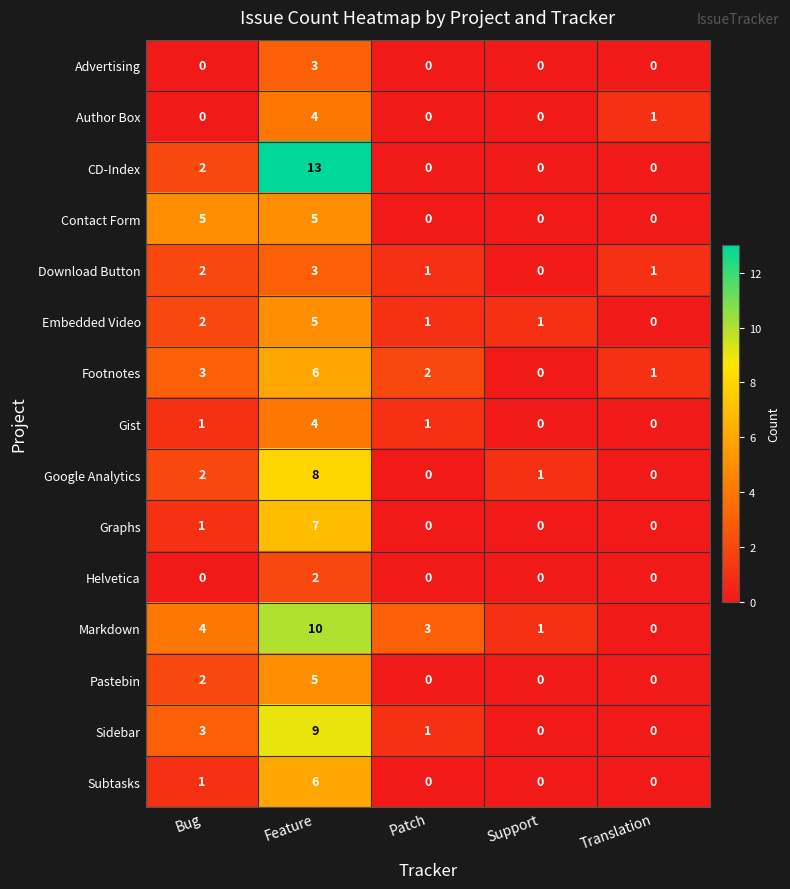

At which category does the chart reach its peak across all series?

Feature